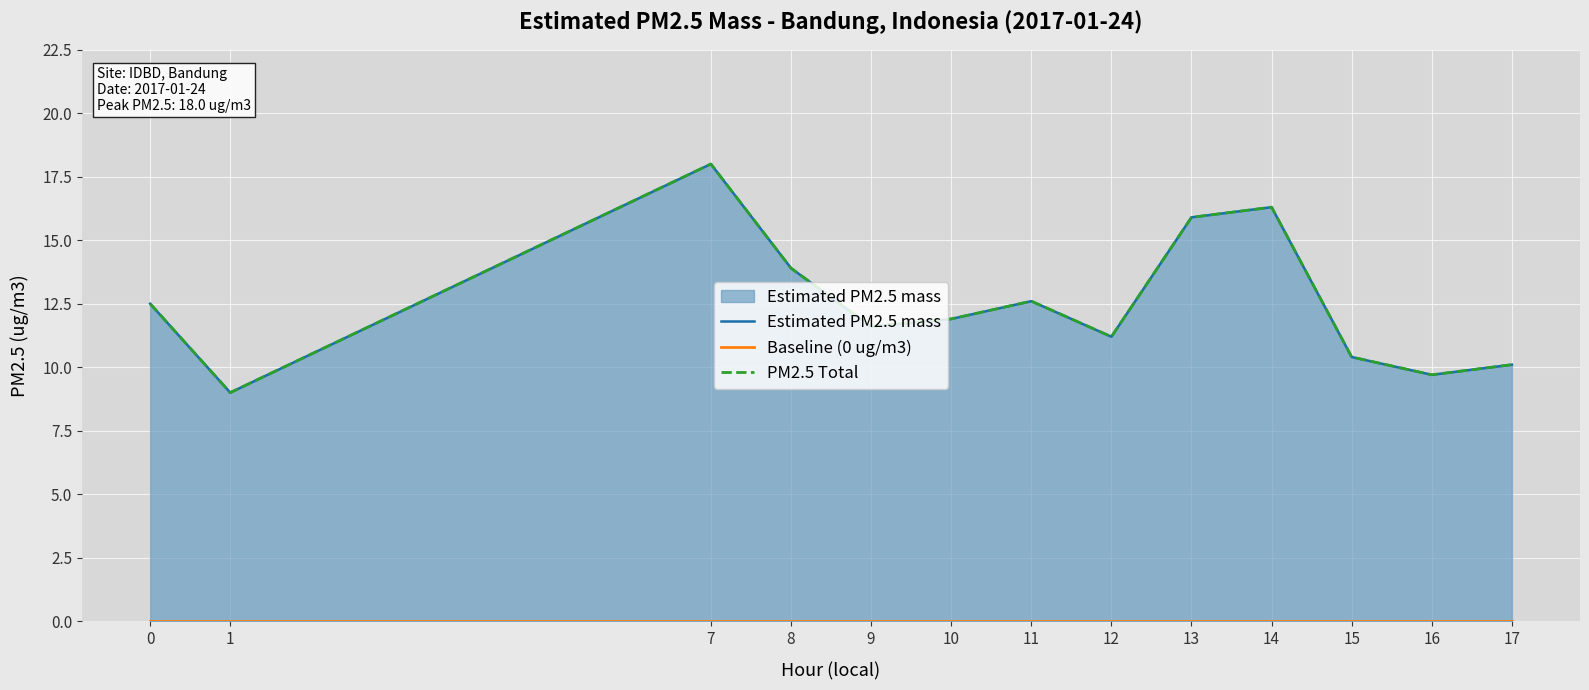

What is the sum of all Estimated PM2.5 mass values?

163.1